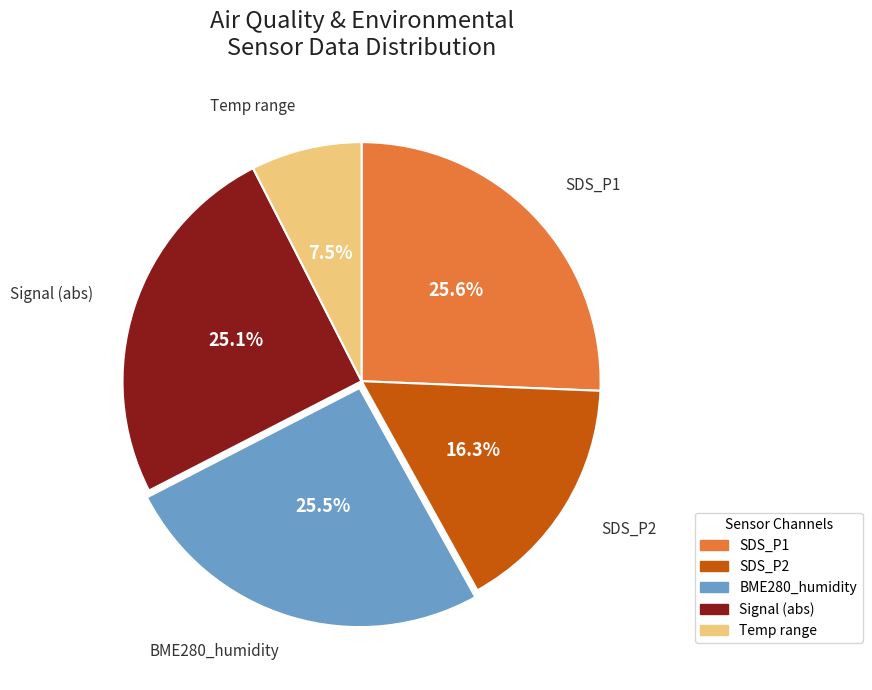

Does any single category account for the majority?

No